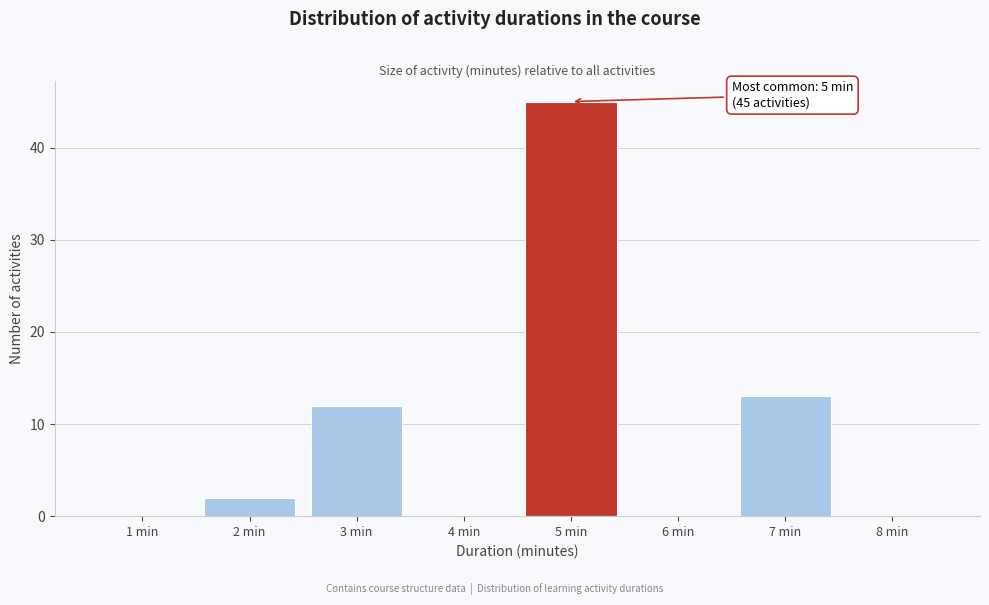

Which range on the x-axis has the tallest bar?

4.5 to 5.5